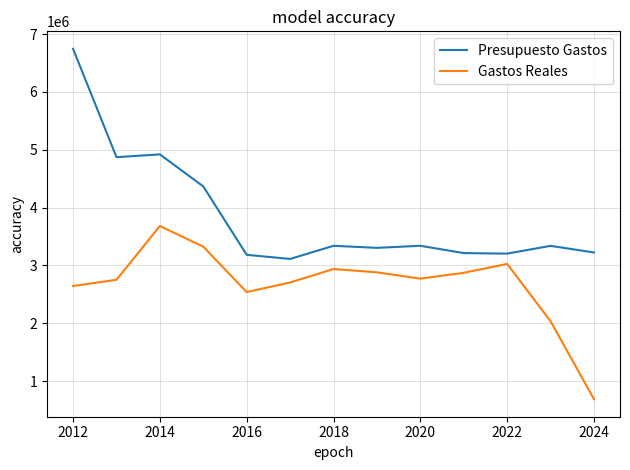

Rank the series by their maximum value, from highest to lowest.

Presupuesto Gastos, Gastos Reales